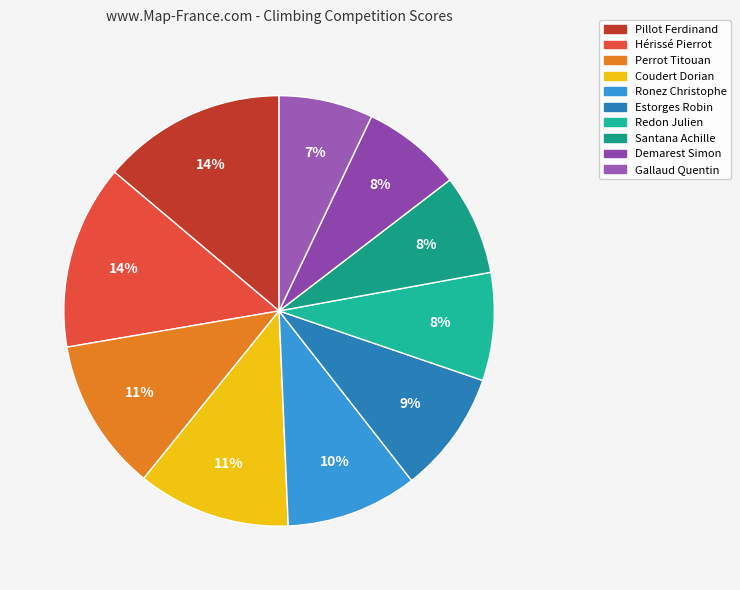

Is it true that Coudert Dorian is 4% of the pie?

False